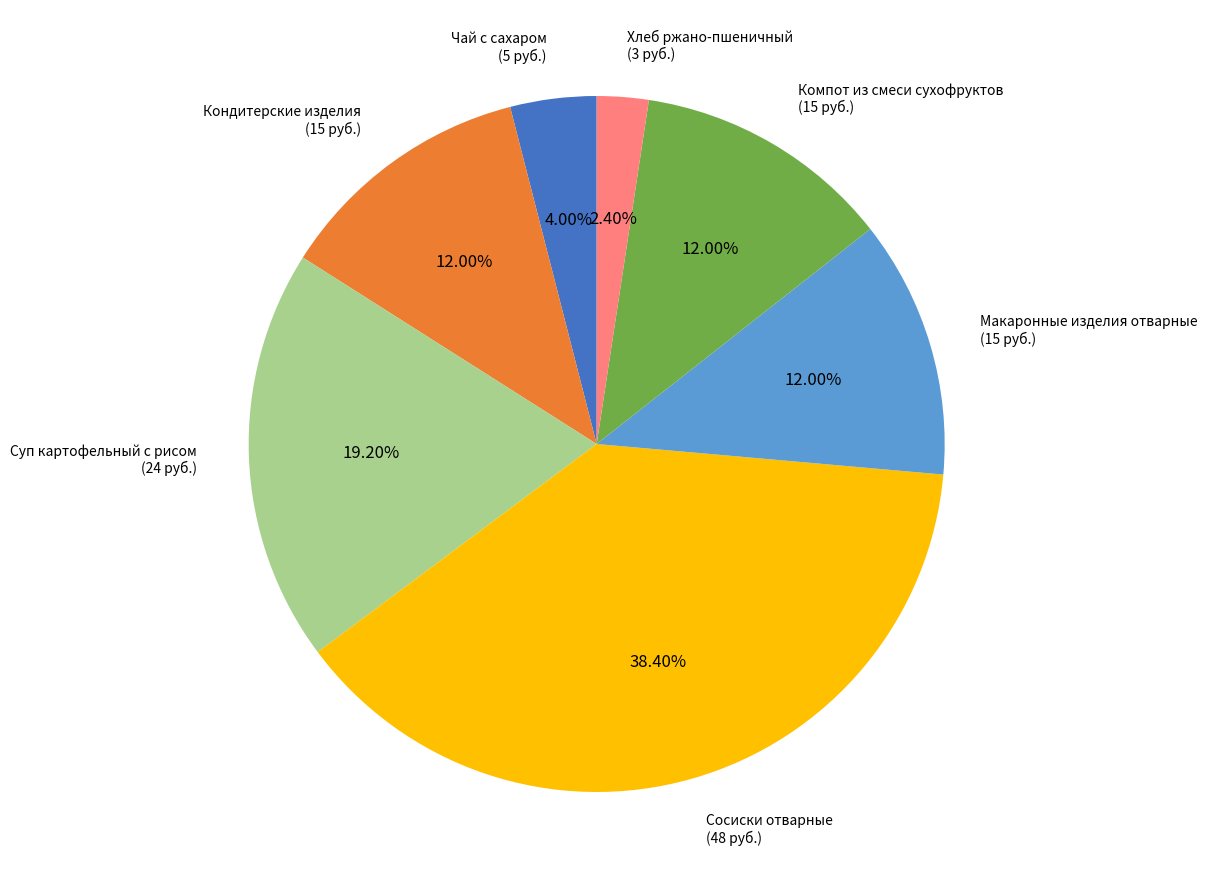

Approximately how many times larger is the value at Суп картофельный с рисом compared to Хлеб ржано-пшеничный?

8.0